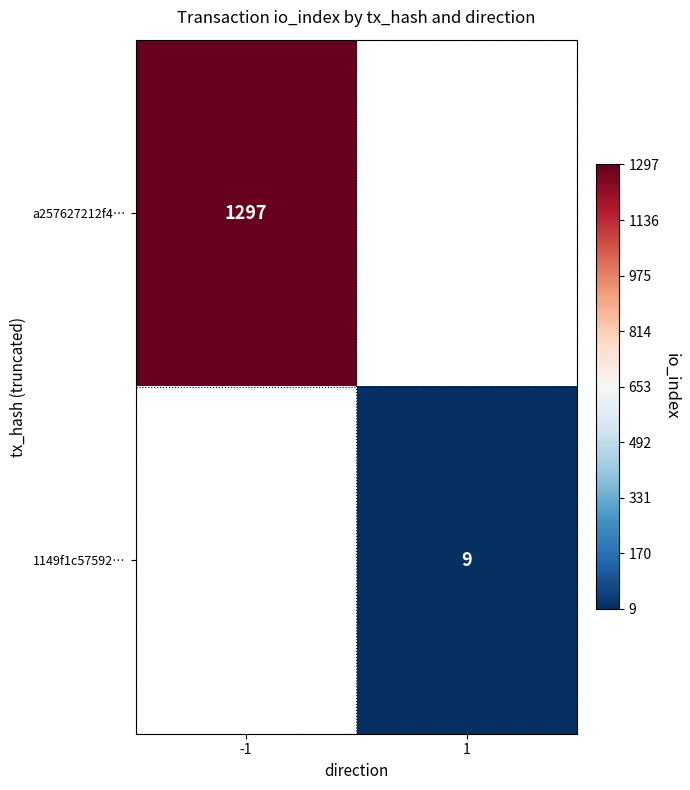

The value of a257627212f4… at -1 is 1297. True or false?

True